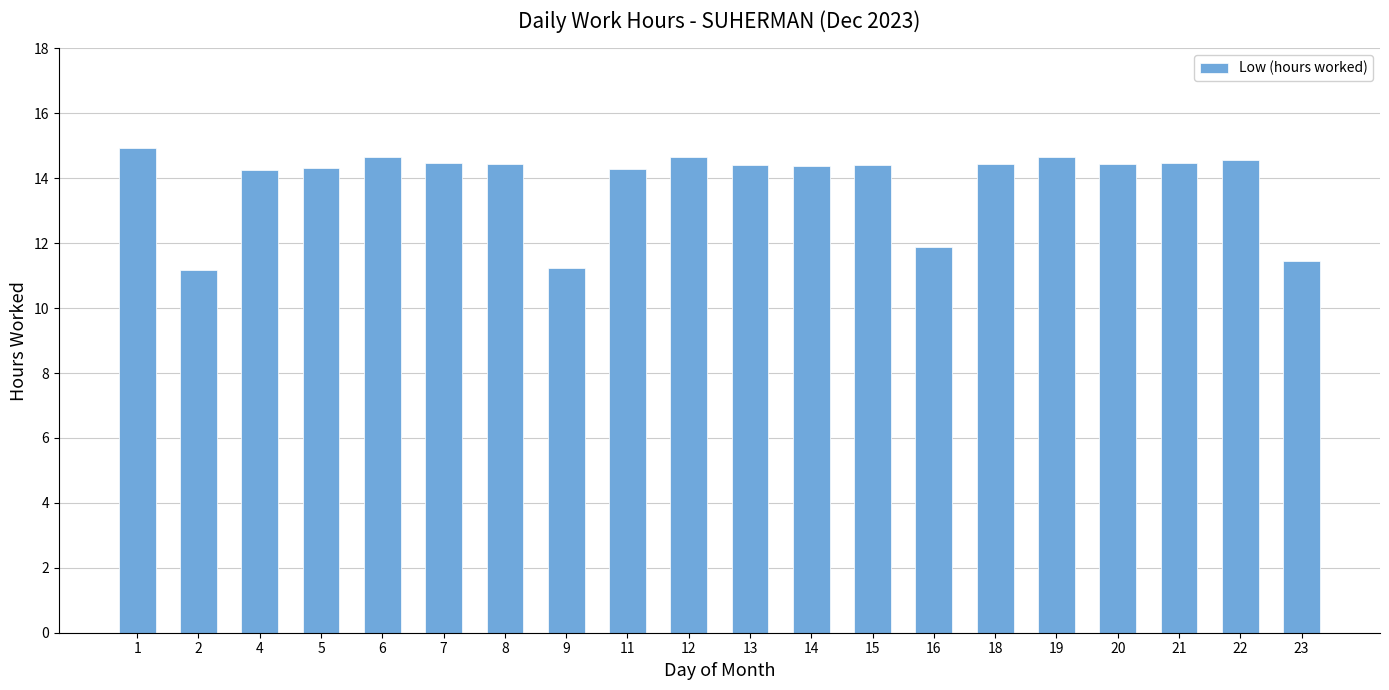

What is the ratio of the value at 21 to the value at 7?

1.0